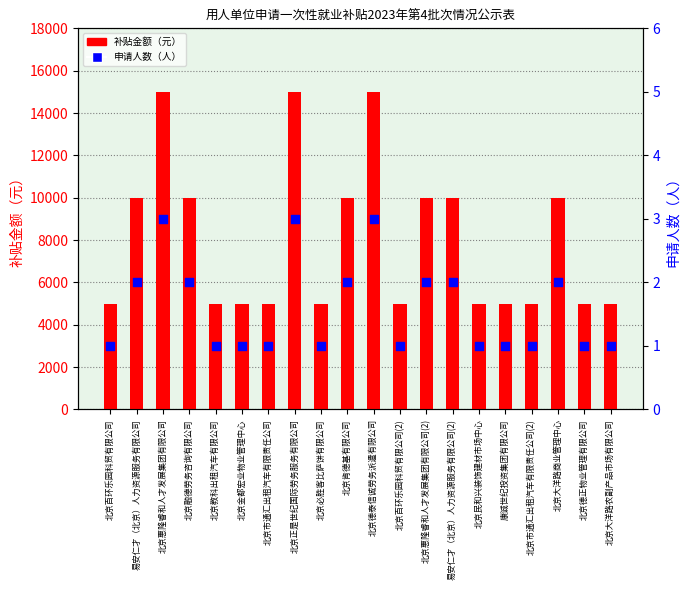

Which series has the widest spread of Y values?

补贴金额（元）